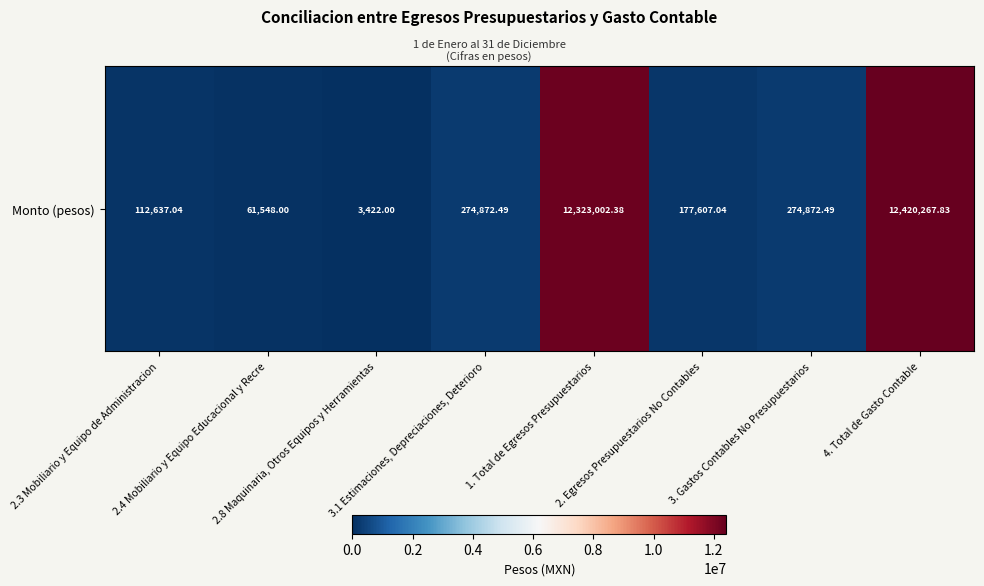

Which label corresponds to the largest value in the chart?

4. Total de Gasto Contable